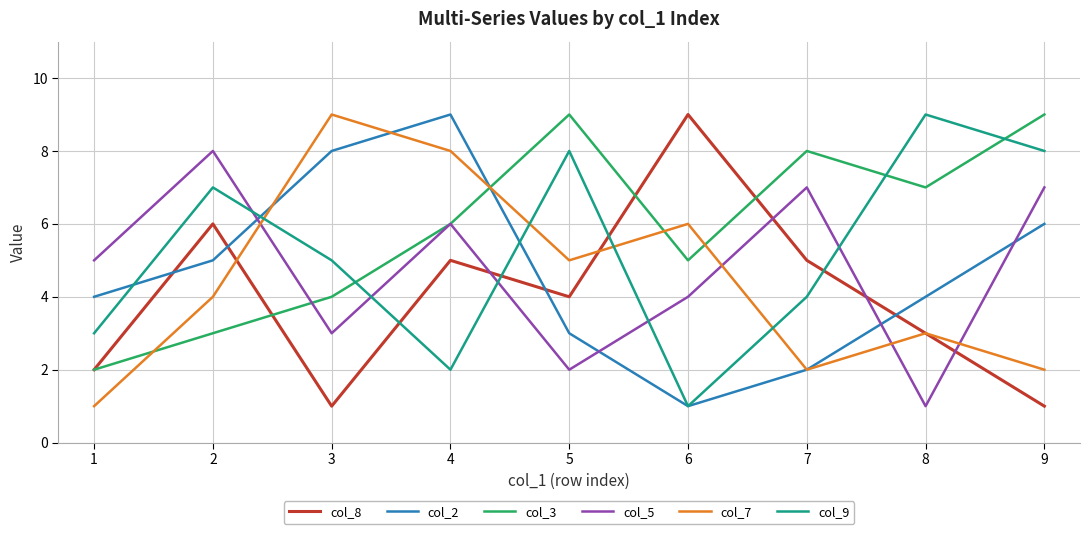

After their last crossing, which series has the higher values: col_2 or col_8?

col_2